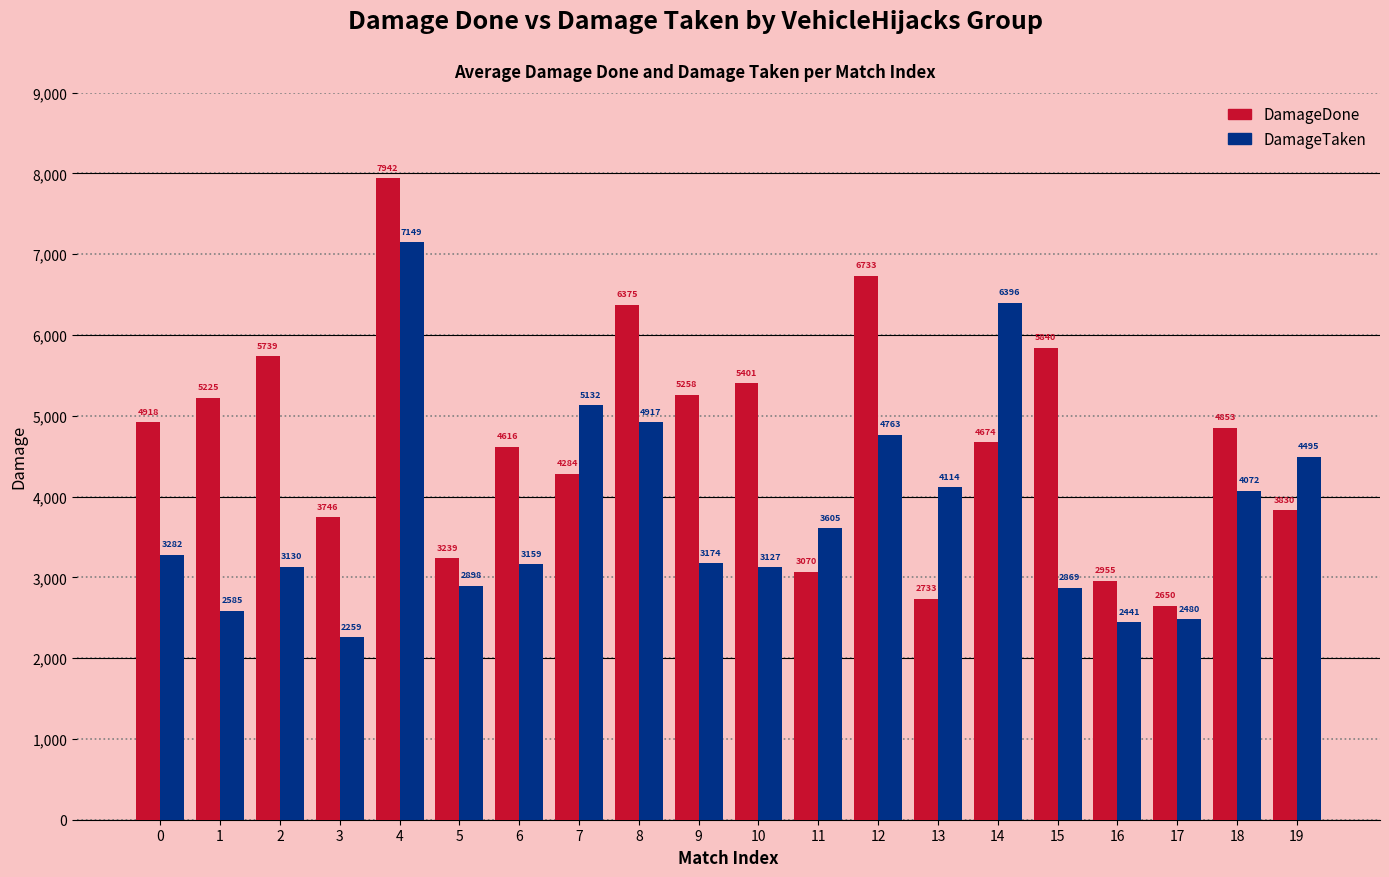

Reading left to right, list all the values displayed in this chart.

DamageDone: 0=4918	1=5225	2=5739	3=3746	4=7942	5=3239	6=4616	7=4284	8=6375	9=5258	10=5401	11=3070	12=6733	13=2733	14=4674	15=5840	16=2955	17=2650	18=4853	19=3830
DamageTaken: 0=3282	1=2585	2=3130	3=2259	4=7149	5=2898	6=3159	7=5132	8=4917	9=3174	10=3127	11=3605	12=4763	13=4114	14=6396	15=2869	16=2441	17=2480	18=4072	19=4495